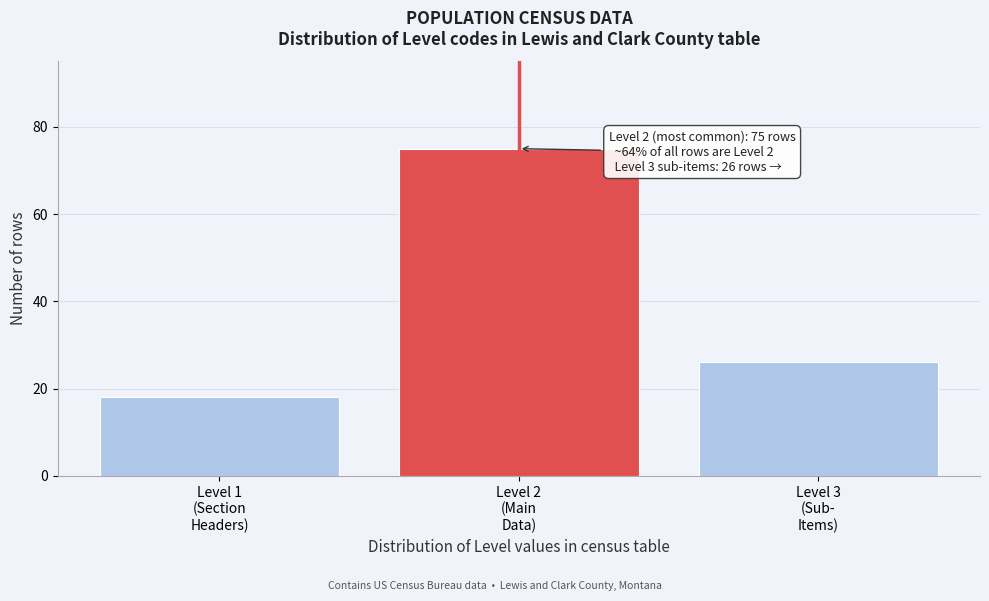

Reading right to left, transcribe all the data shown in this chart.

26	75	18